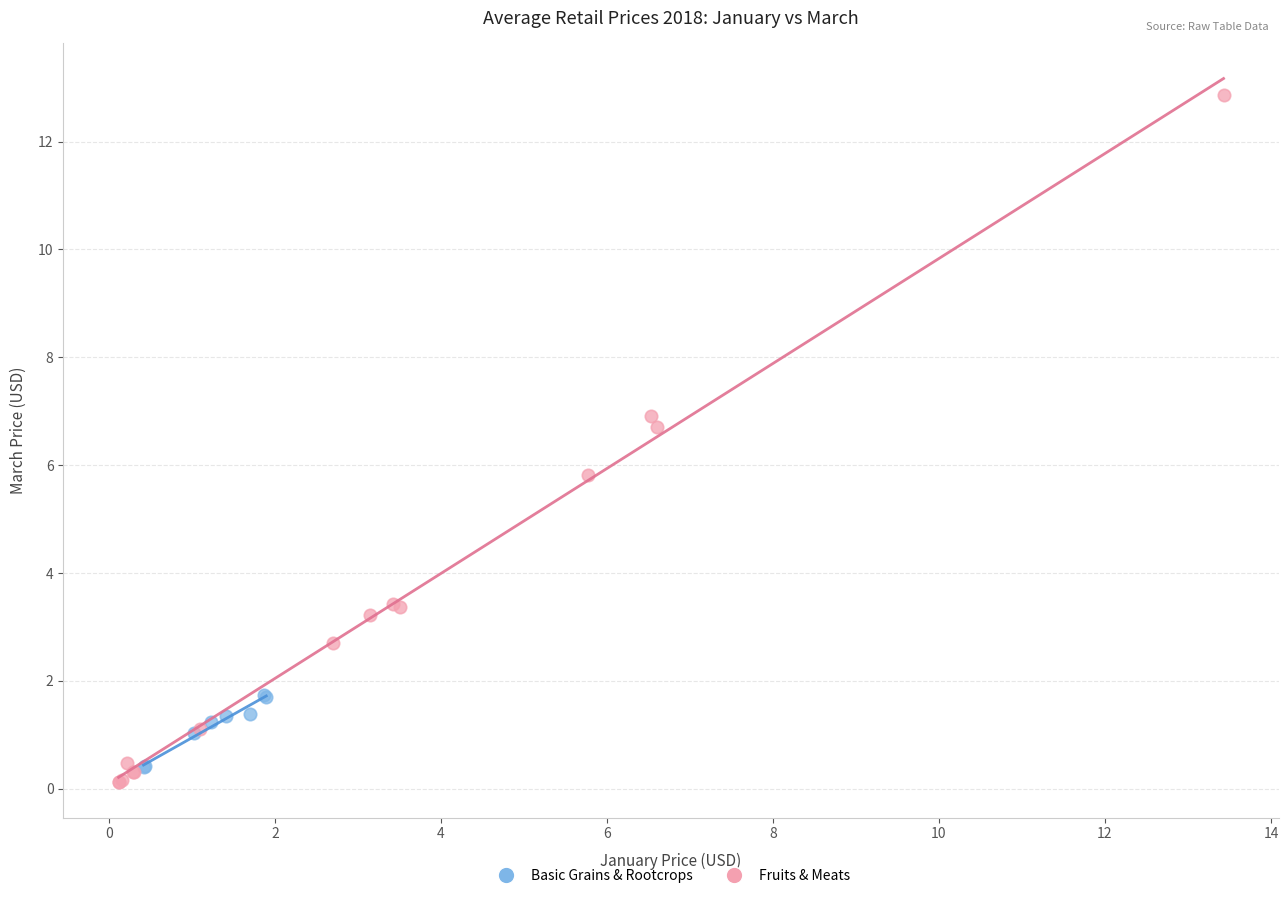

Which series has the widest spread of Y values?

Fruits & Meats